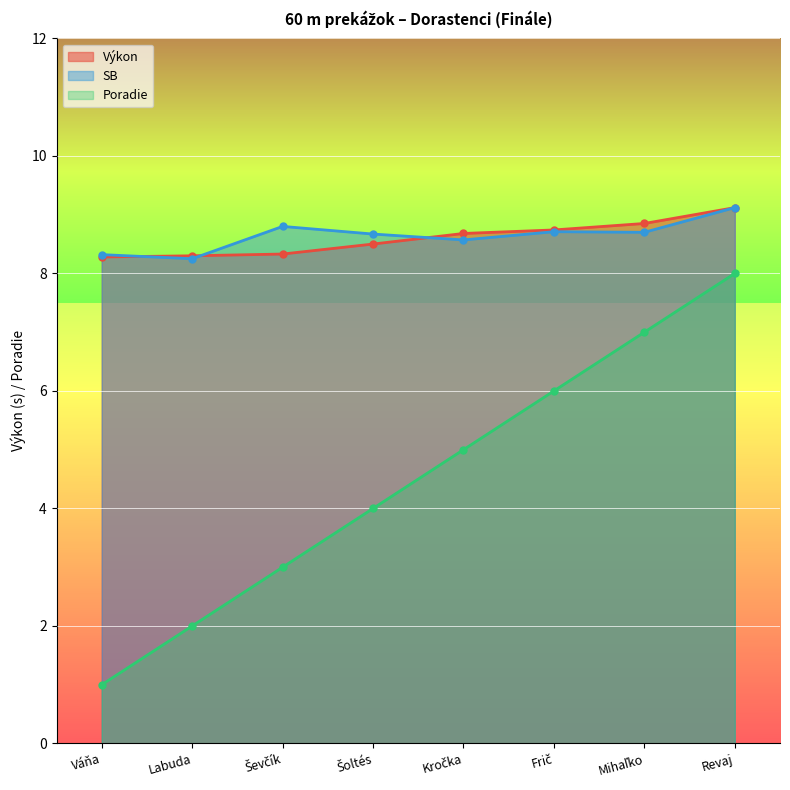

The Poradie series shows 5.1 at Ševčík. True or false?

False